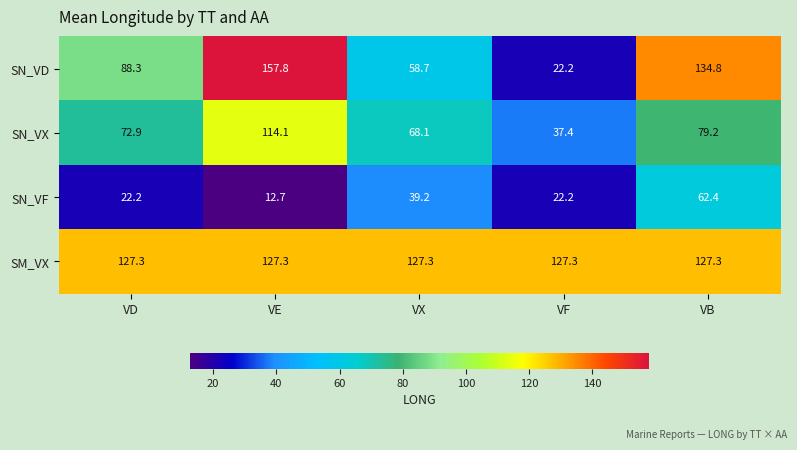

What is the total value across all series at VX?

293.3